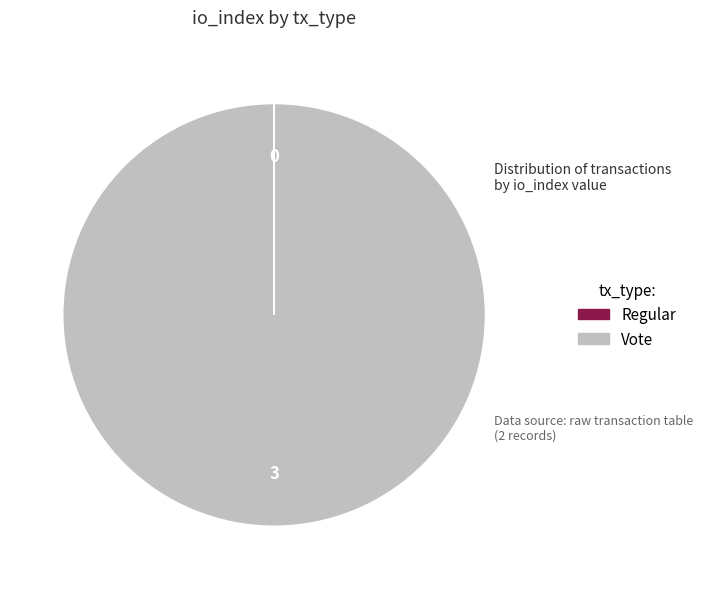

Does any single category account for the majority?

Yes